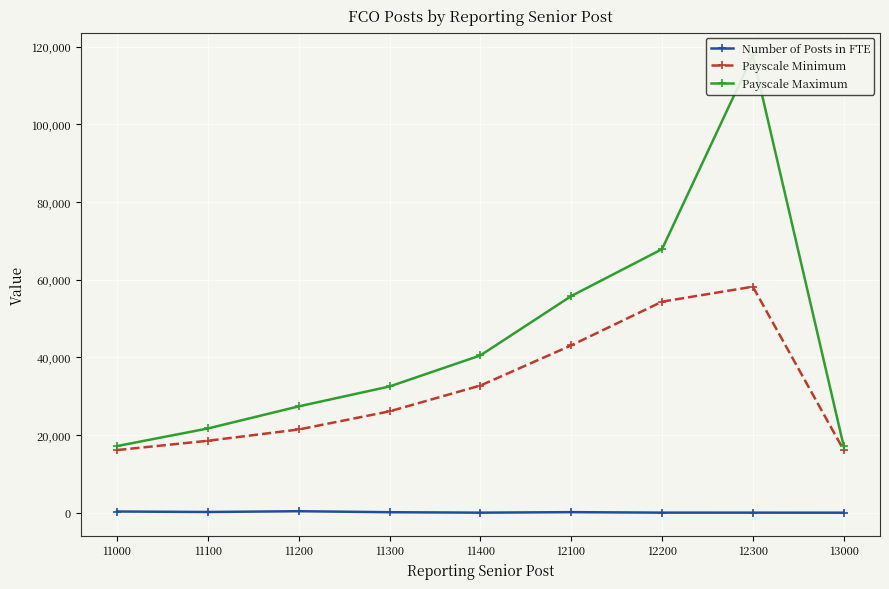

The Payscale Minimum series shows 6104 at 11000. True or false?

False